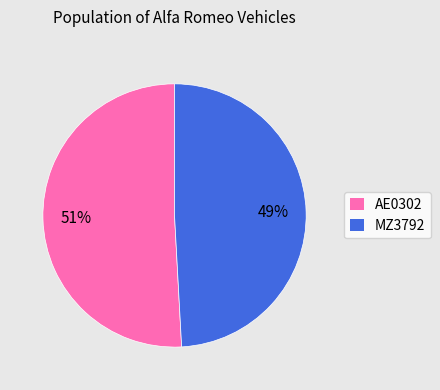

How many segments does this pie chart have?

2